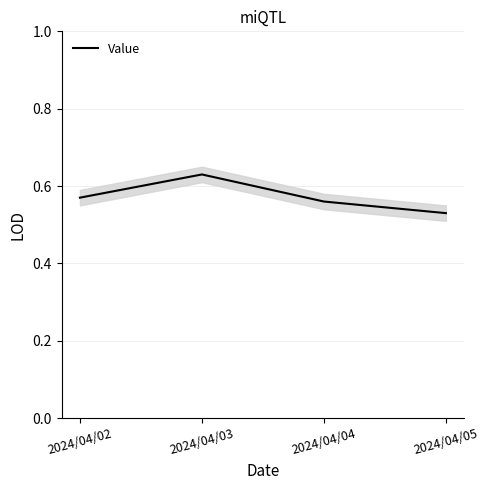

What is the value of the 2nd point from the left?

0.6